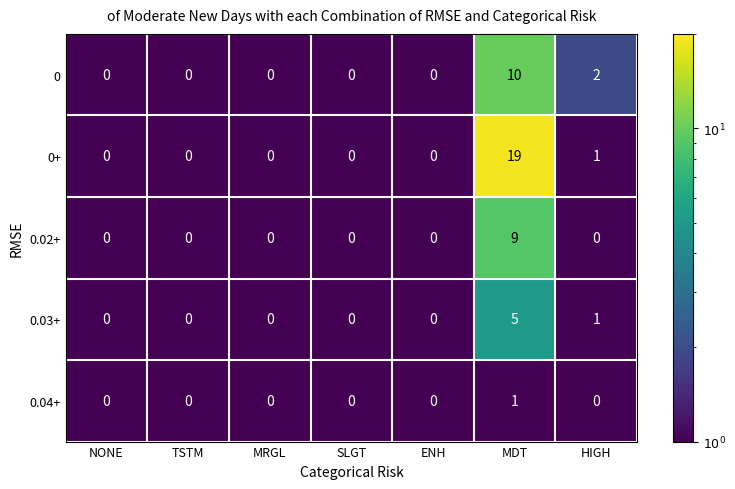

The value of 0.04+ at TSTM is 0. True or false?

True